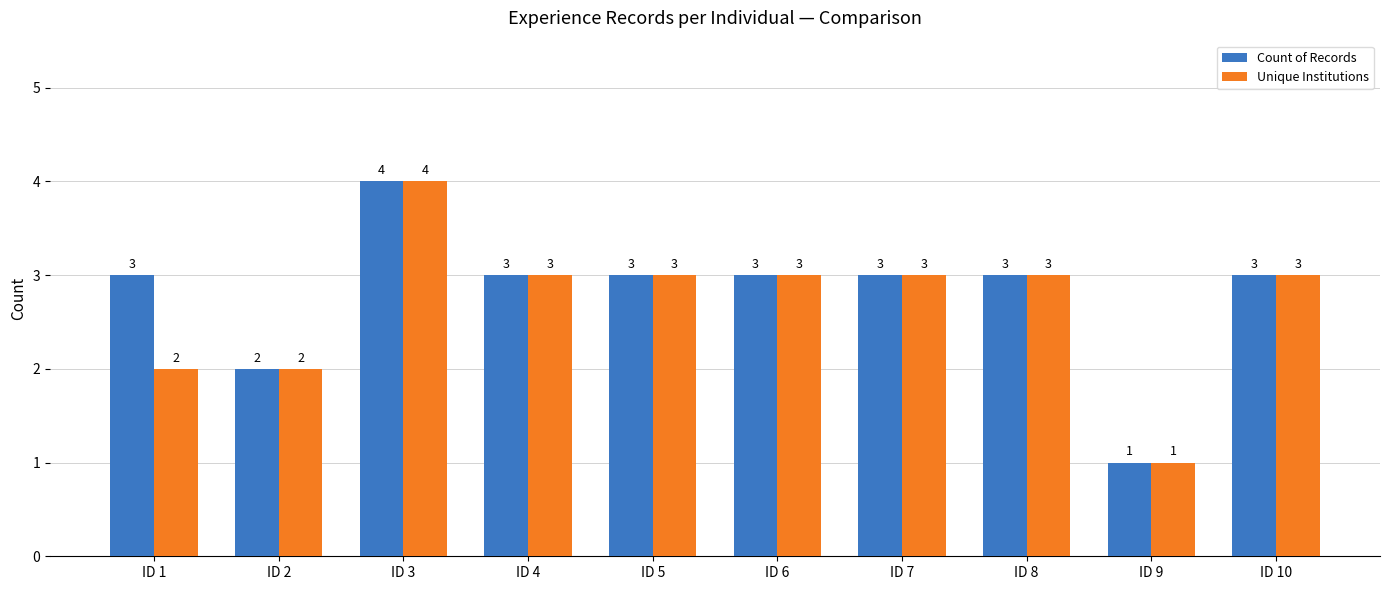

Read the Count of Records value at ID 6.

3